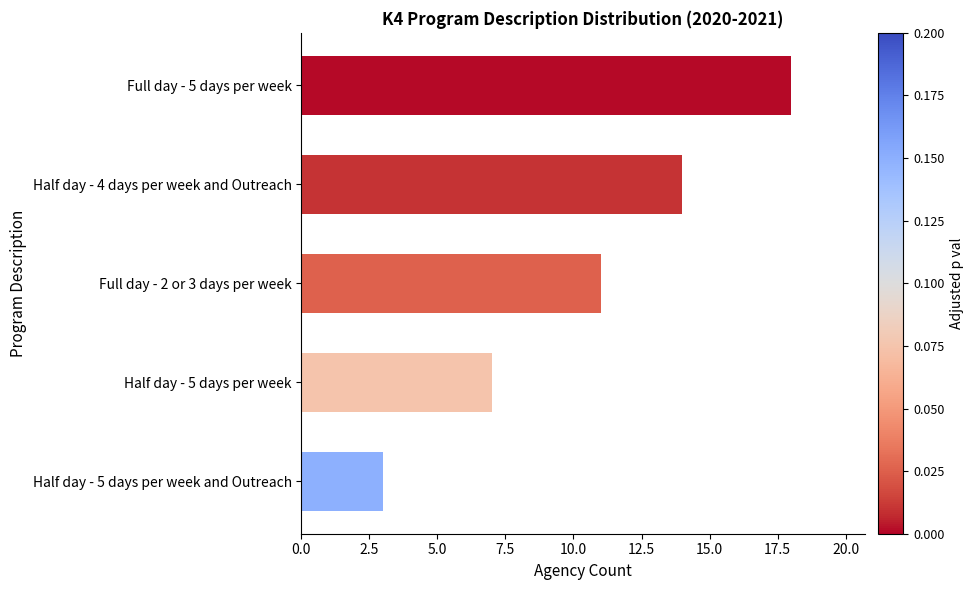

Where is the data nearest to the value 10?

Full day - 2 or 3 days per week